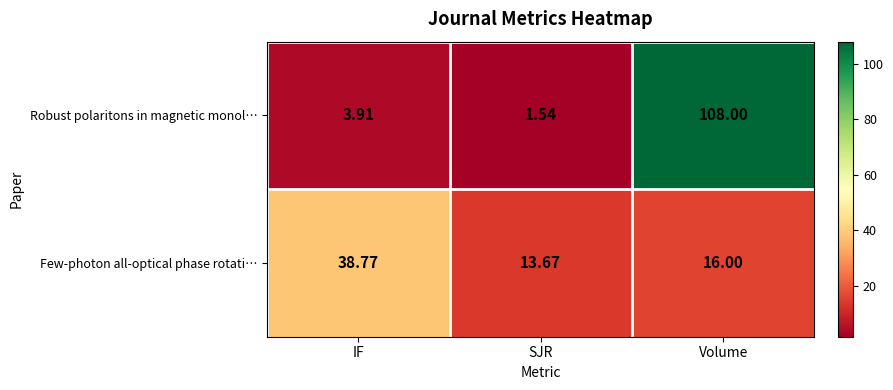

At which label is Robust polaritons in magnetic monol… closest to 54?

IF